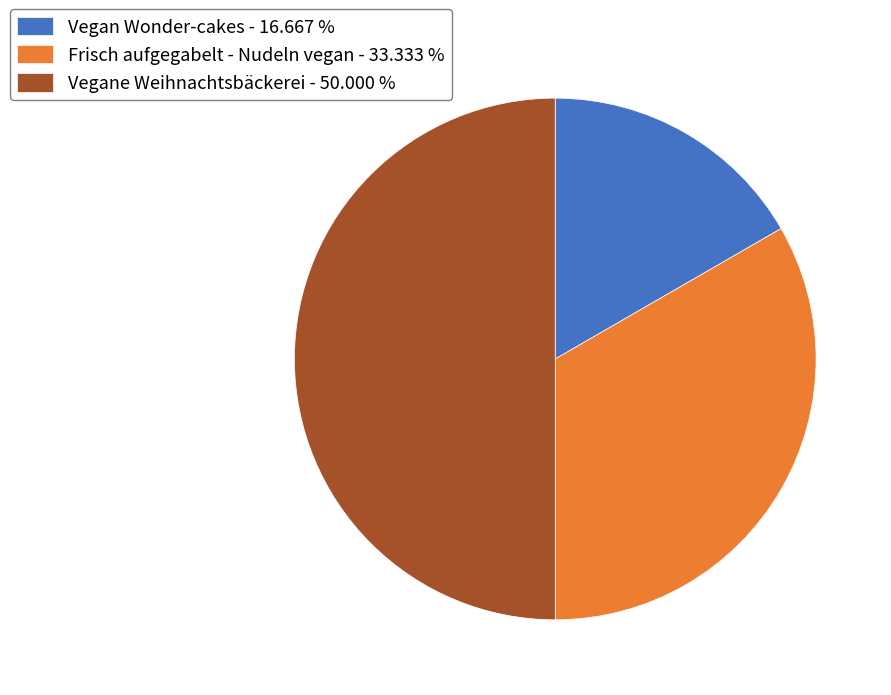

Is it true that Frisch aufgegabelt - Nudeln vegan is 33% of the pie?

True